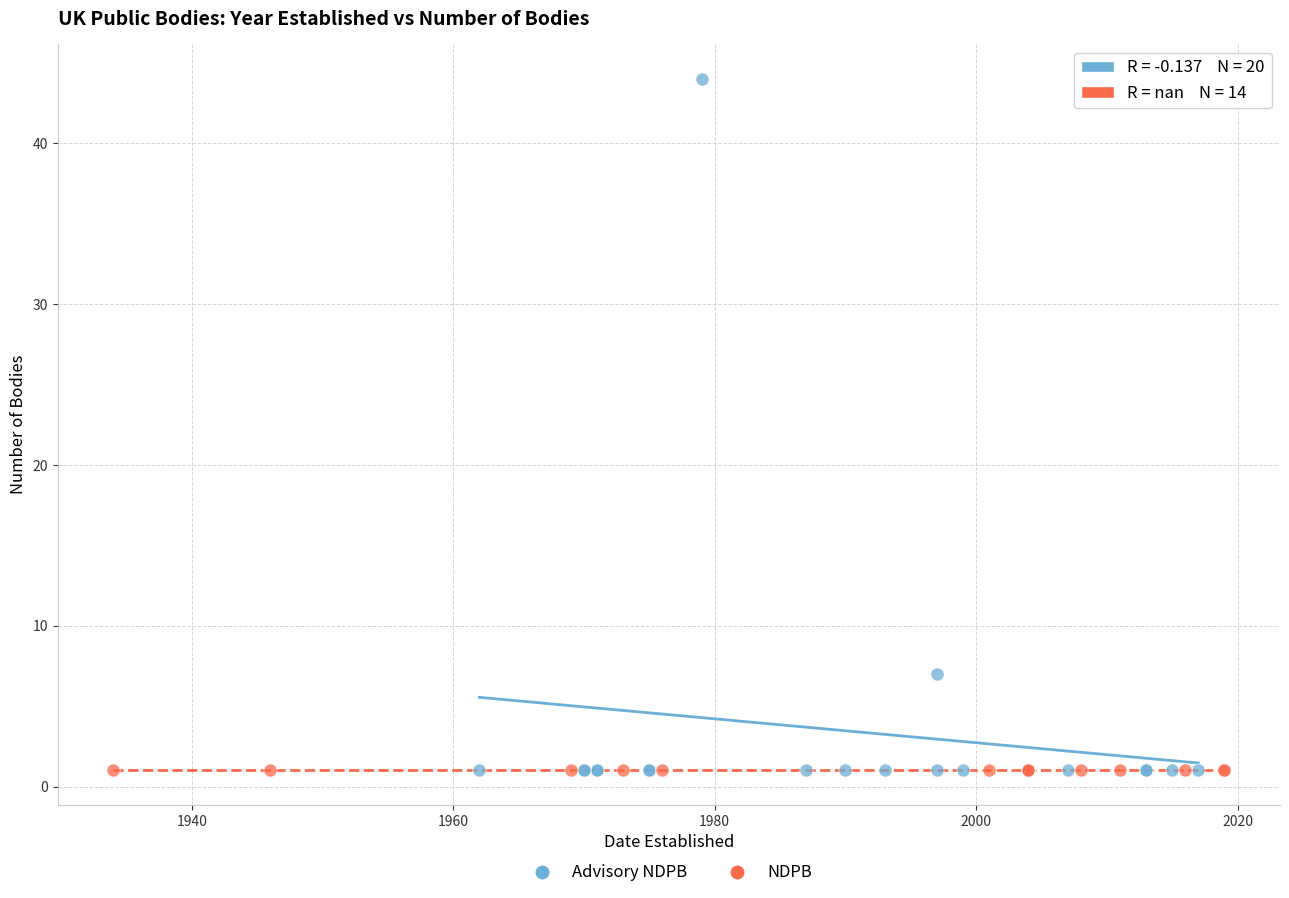

Which series reaches the maximum Y coordinate?

Advisory NDPB